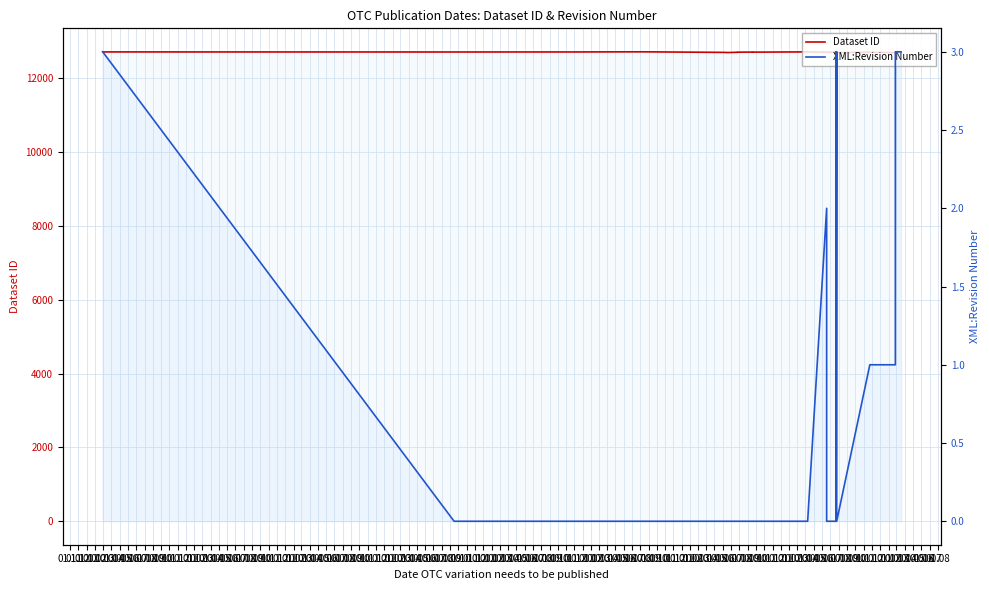

In XML:Revision Number, how many points are higher than both neighbors (excluding endpoints)?

3